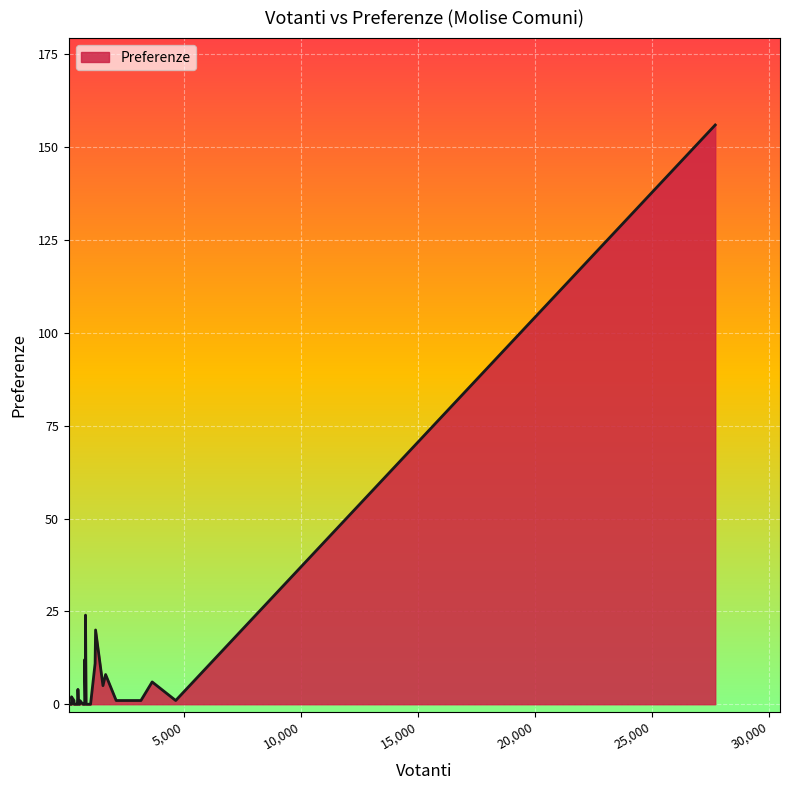

What is the greatest value displayed?

156